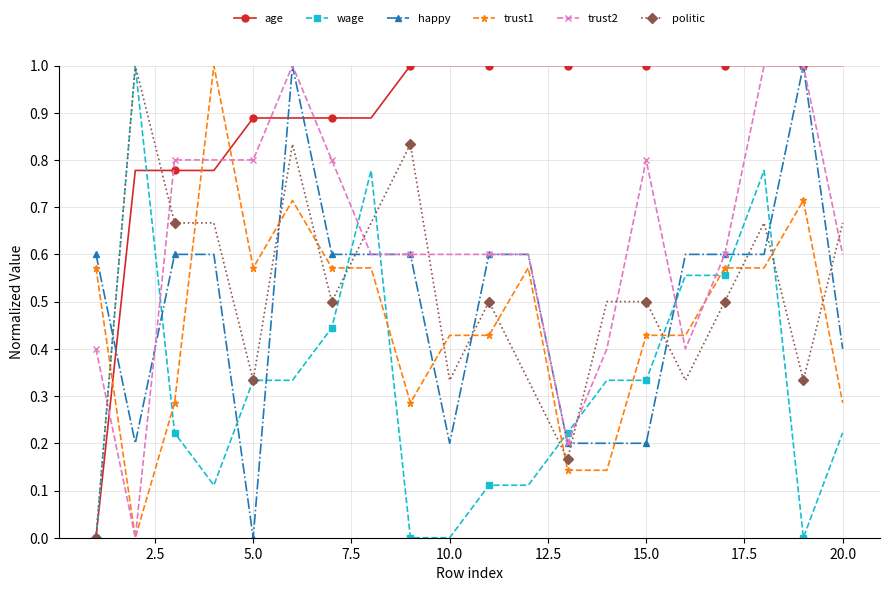

What is the maximum value for age?

1.0